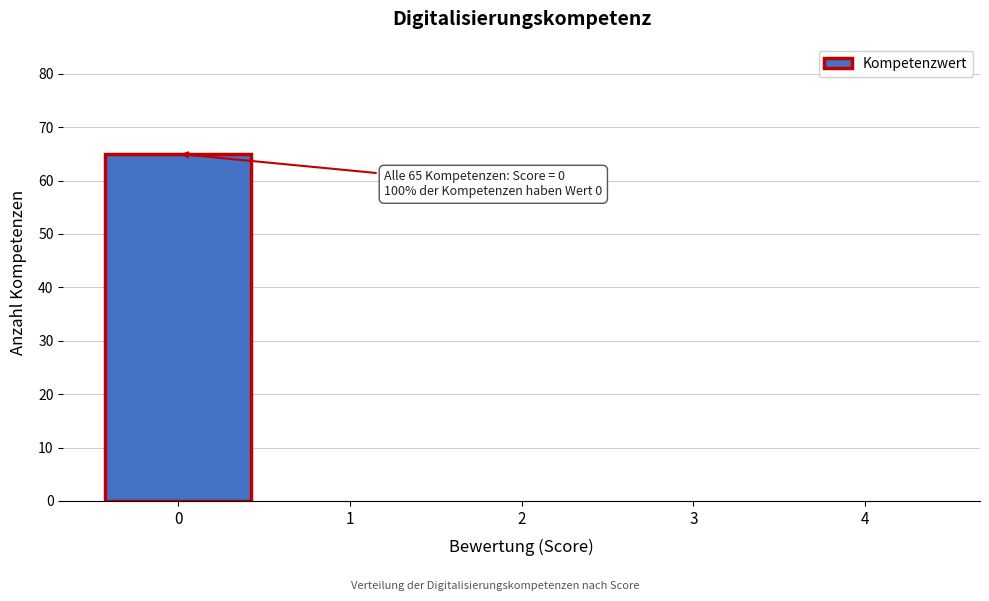

Over which range of the x-axis is the bar tallest?

-0.5 to 0.5